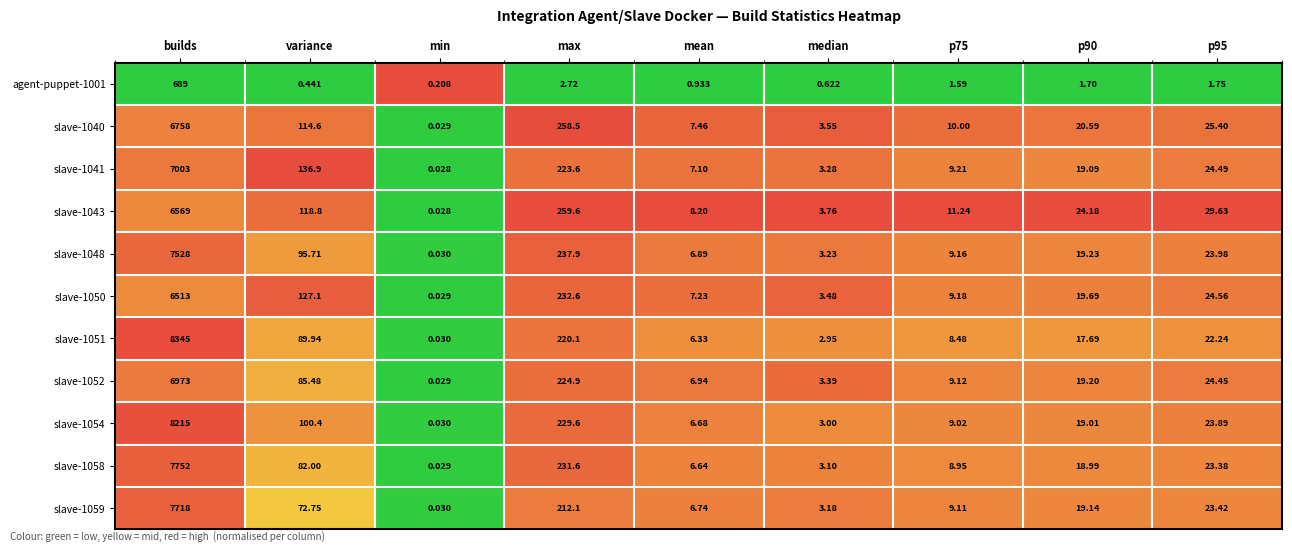

How many values in the slave-1050 series exceed 19?

5